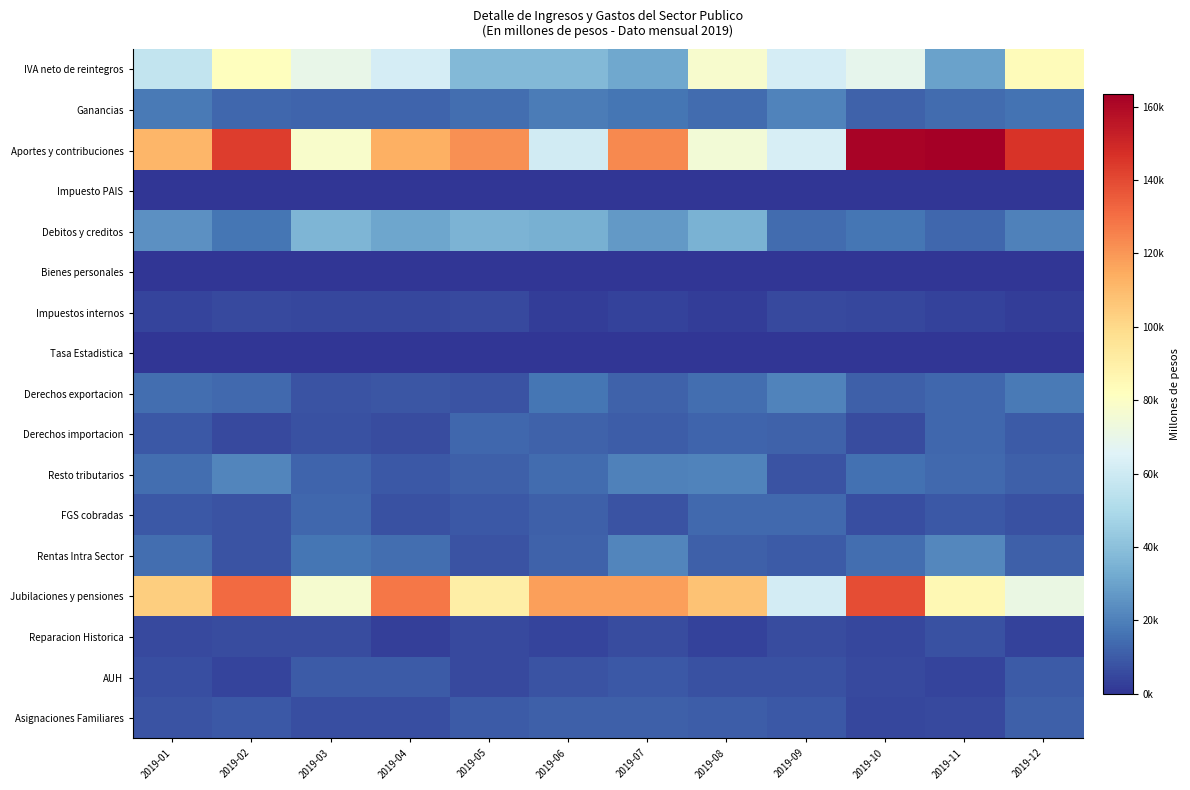

Which label corresponds to the smallest value in the chart?

2019-01